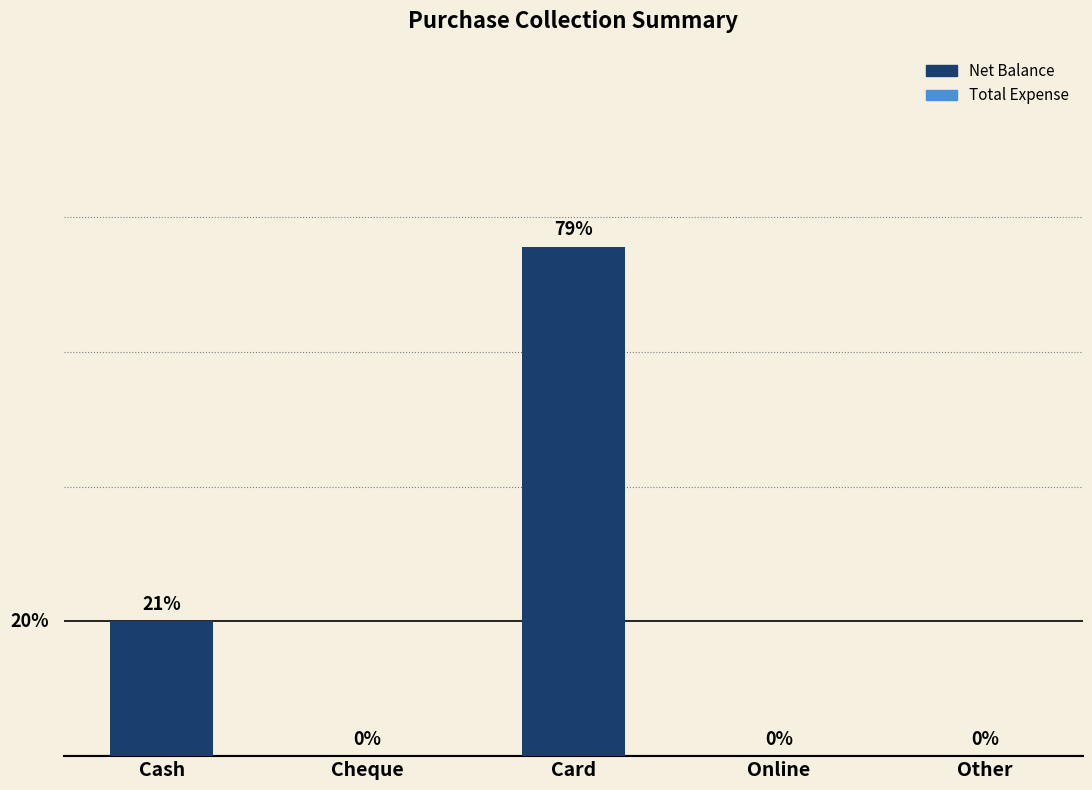

Where is the data nearest to the value 283?

Cash